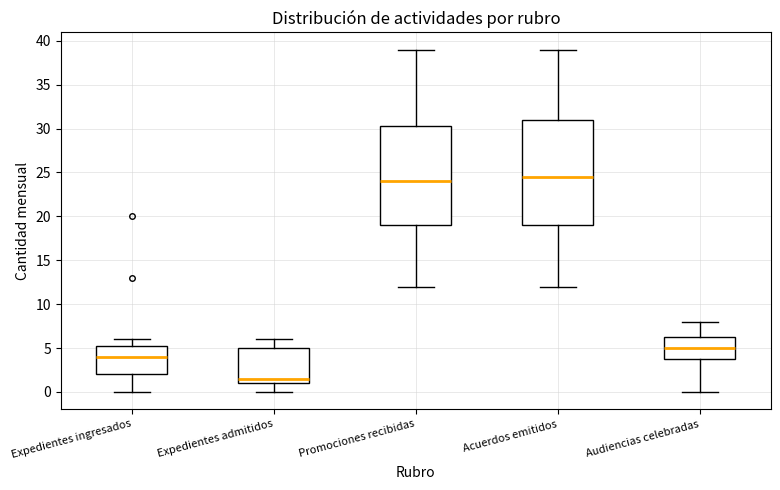

Reading left to right, read every box against the y-axis: the position of its median line, the range the box covers, and the ends of its whiskers. The values are not printed on the chart, so give them approximately, as read against the axis.

Expedientes ingresados: median 4.0, box 2.0 to 5.5, whiskers 0.0 to 6.0
Expedientes admitidos: median 1.5, box 1.0 to 5.0, whiskers 0.0 to 6.0
Promociones recibidas: median 24.0, box 19.0 to 30.5, whiskers 12.0 to 39.0
Acuerdos emitidos: median 24.5, box 19.0 to 31.0, whiskers 12.0 to 39.0
Audiencias celebradas: median 5.0, box 4.0 to 6.5, whiskers 0.0 to 8.0